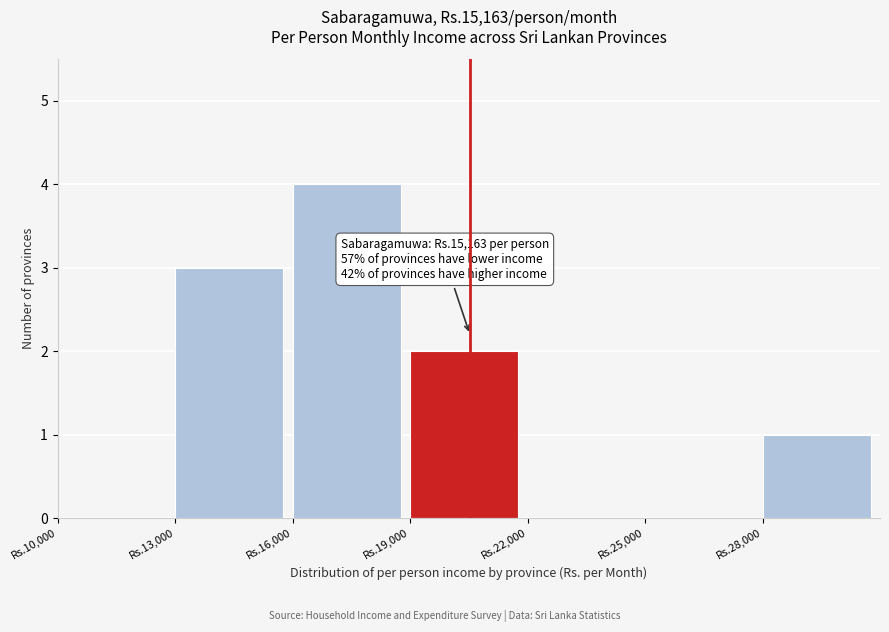

Reading left to right, list all the values displayed in this chart.

Rs.10,000=0	Rs.13,000=3	Rs.16,000=4	Rs.19,000=2	Rs.22,000=0	Rs.25,000=0	Rs.28,000=1